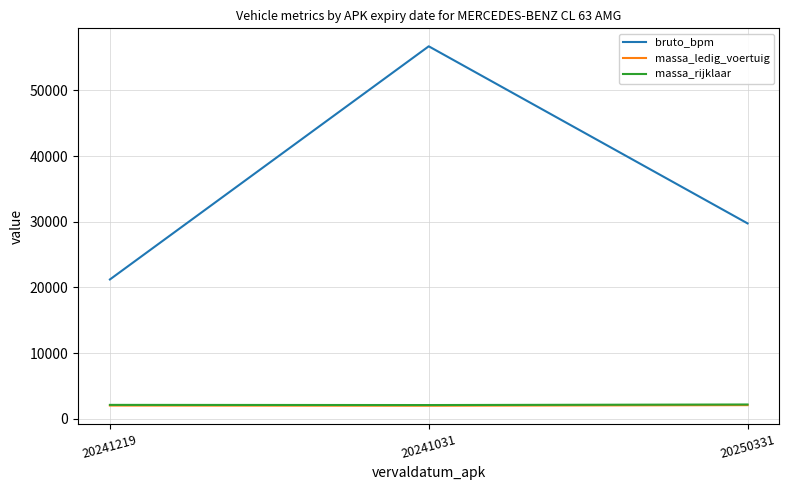

What position from the right is 20250331?

1